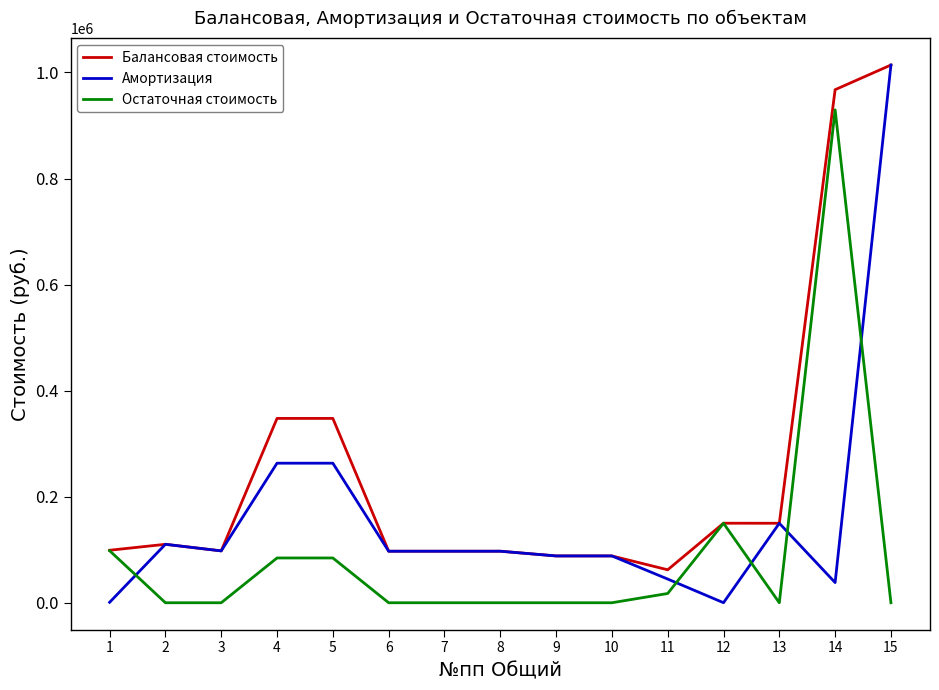

Which series has the largest range (max minus min)?

Амортизация